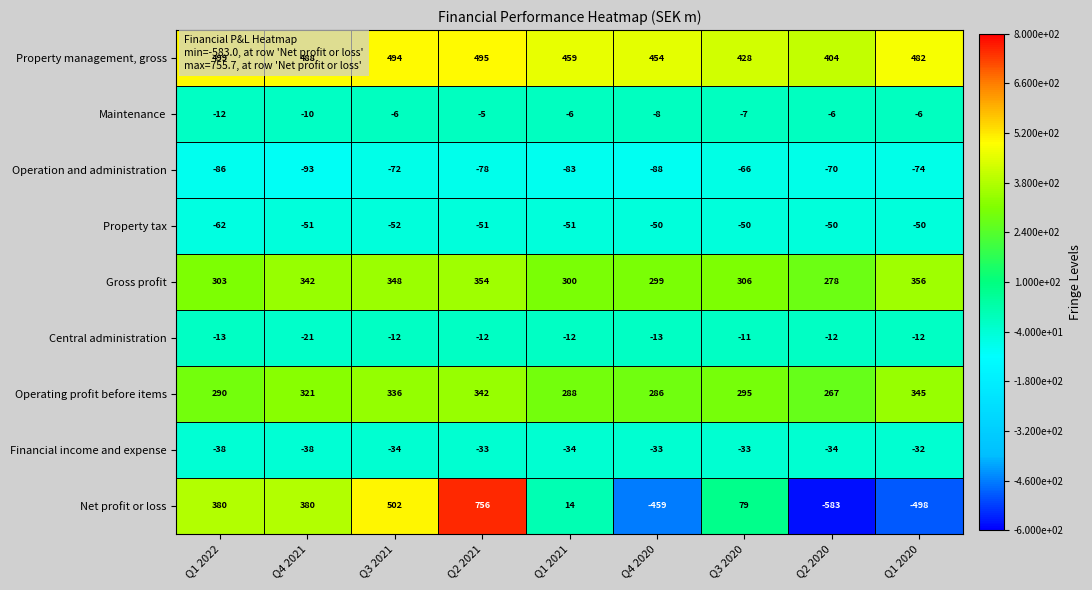

What is the greatest value displayed?

756